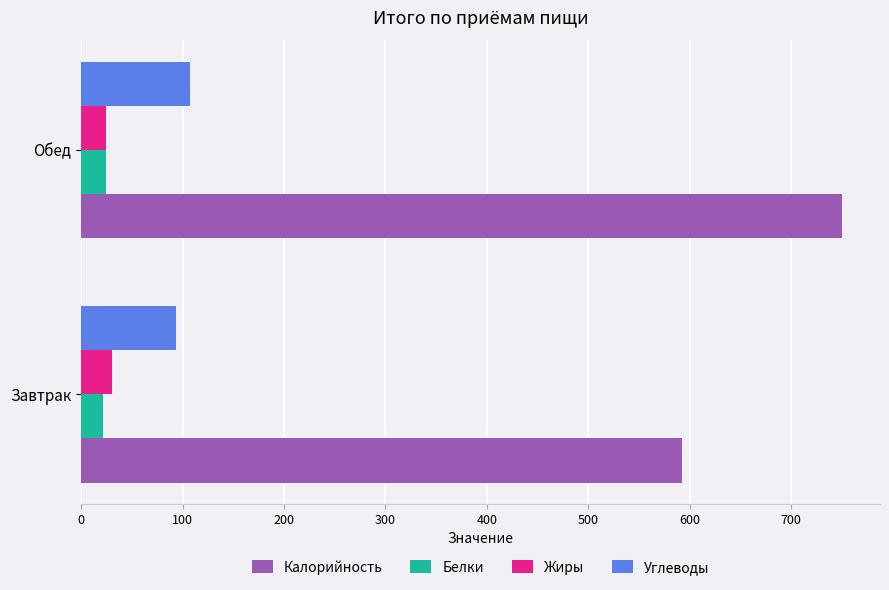

Rank the series by their maximum value, from lowest to highest.

Белки, Жиры, Углеводы, Калорийность